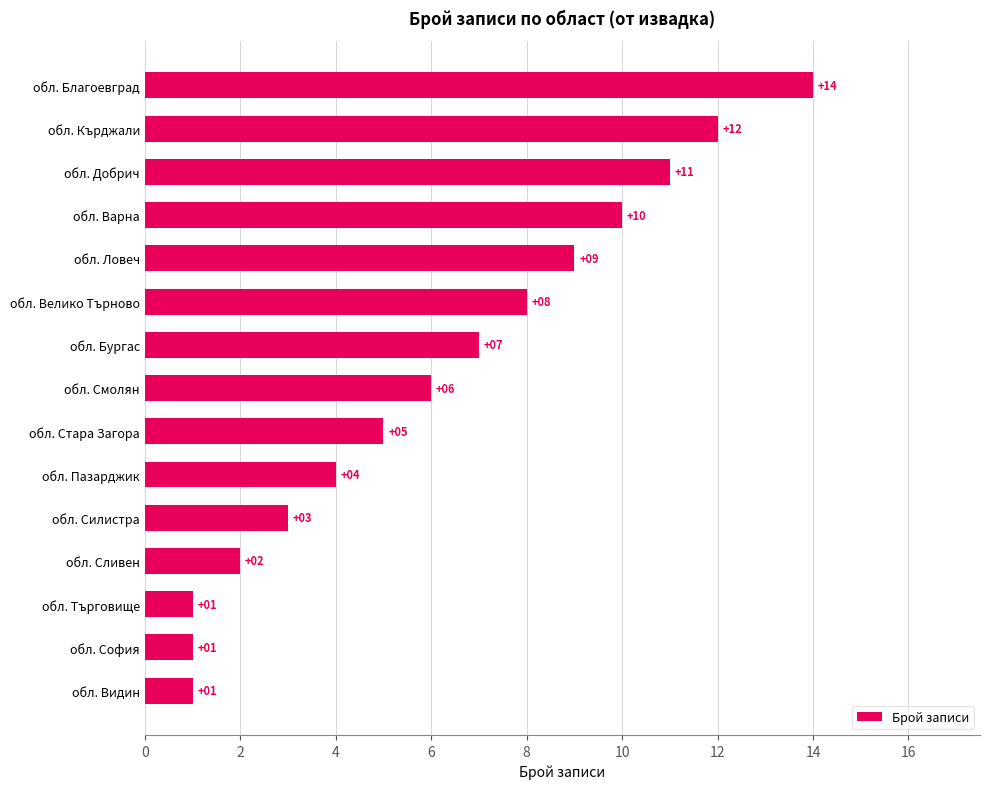

Which has a higher value, обл. Благоевград or обл. Видин?

обл. Благоевград